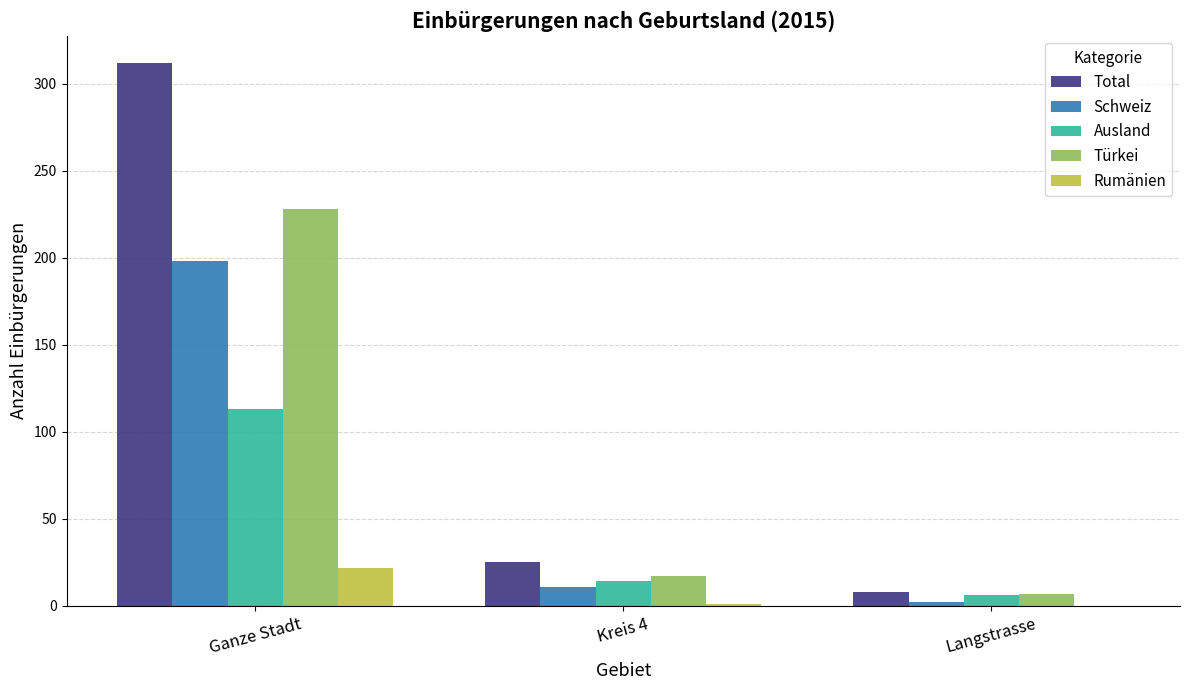

What is the maximum value for Total?

312